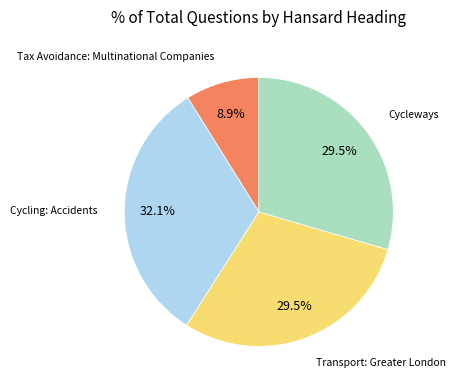

Is there any slice that represents more than half of the pie?

No